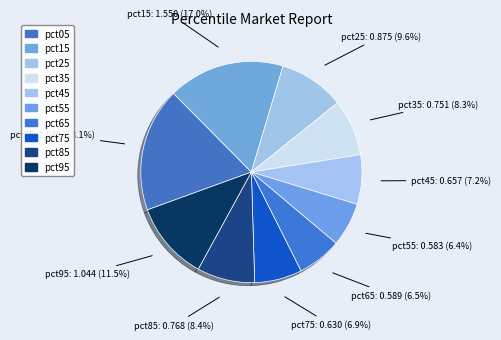

To the nearest percent, what portion does pct65 represent?

6%